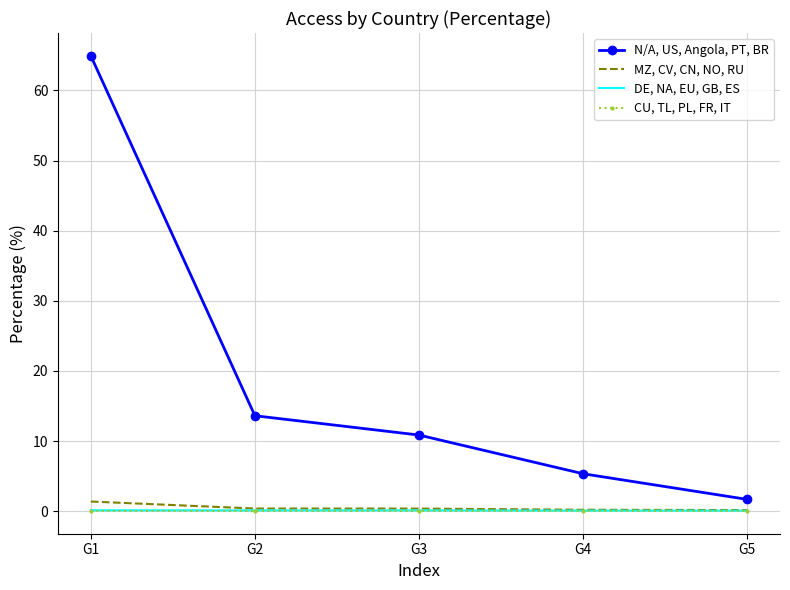

Is it true that CU, TL, PL, FR, IT equals 0.0 at G1?

True